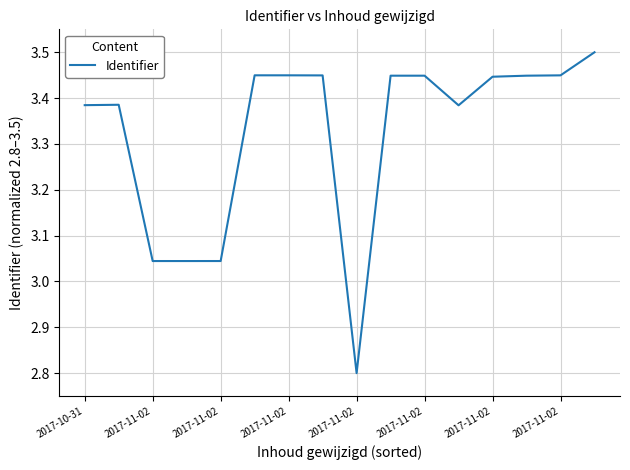

What is the difference between the maximum and minimum values?

0.7